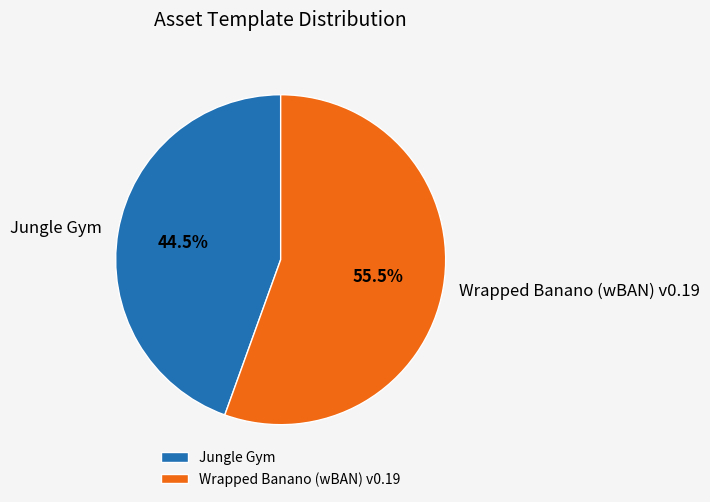

Does Jungle Gym account for over 50% of the chart?

No